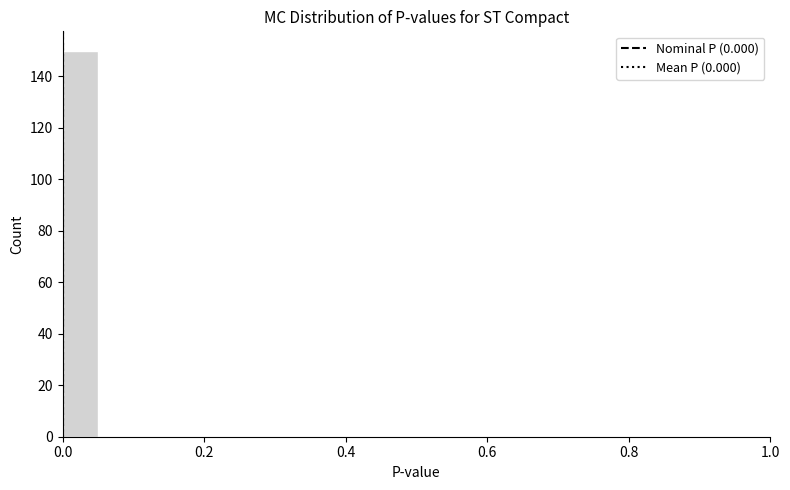

Around what value on the x-axis is the tallest bar? Give the approximate position of its centre, as read against the axis.

0.02